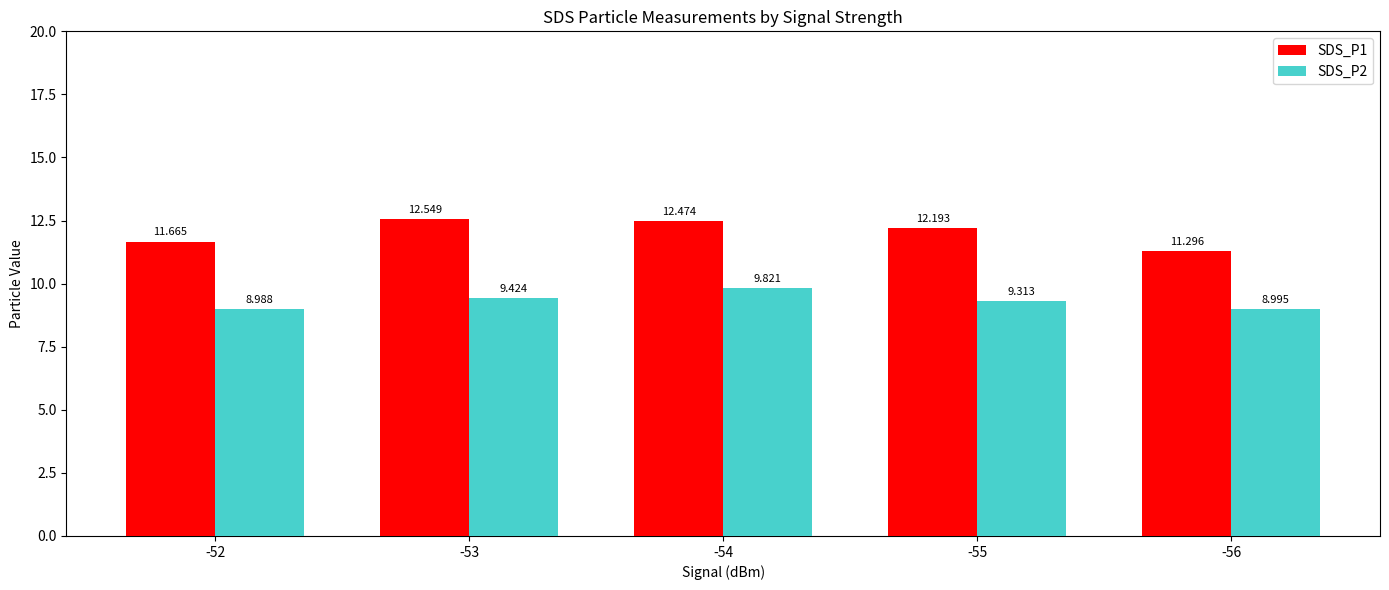

True or false: SDS_P2 has a value of 9.3 at -55.

True